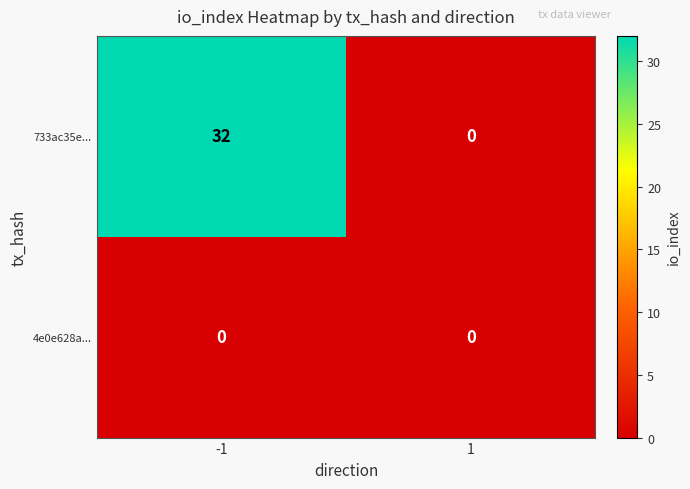

True or false: 4e0e628a... has a value of 0 at 1.

True